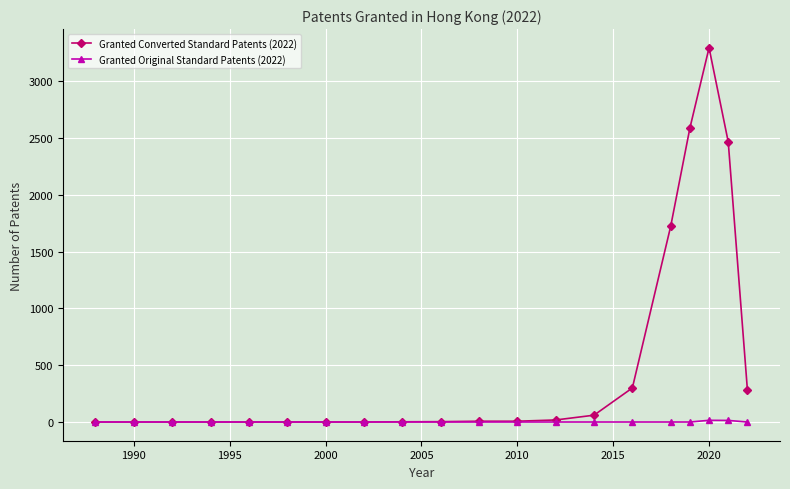

Rank the series by their average value, from highest to lowest.

Granted Converted Standard Patents (2022), Granted Original Standard Patents (2022)